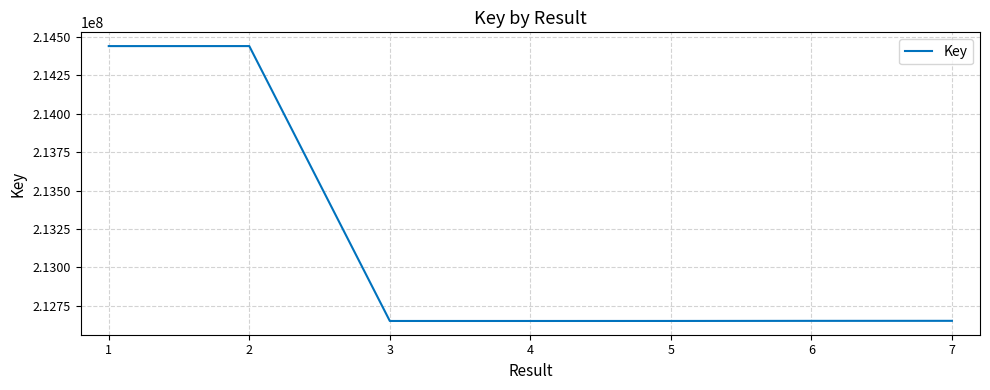

What is the change in value from 4 to 6?

+755